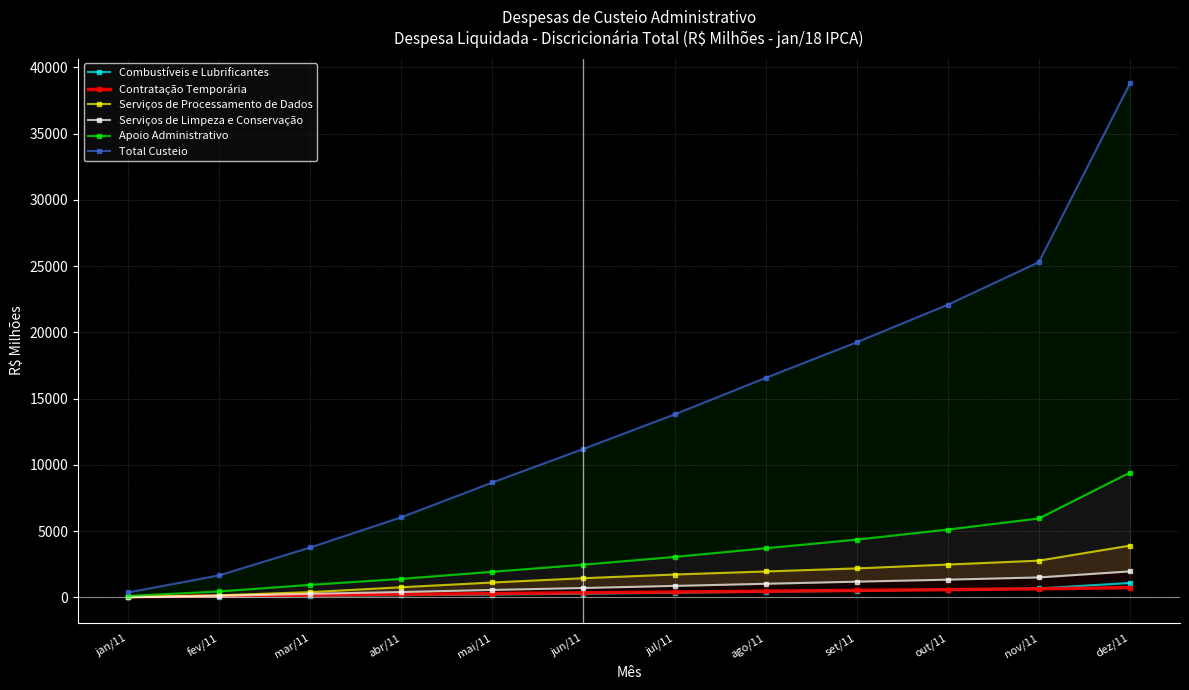

Which has a higher value, fev/11 or abr/11?

abr/11